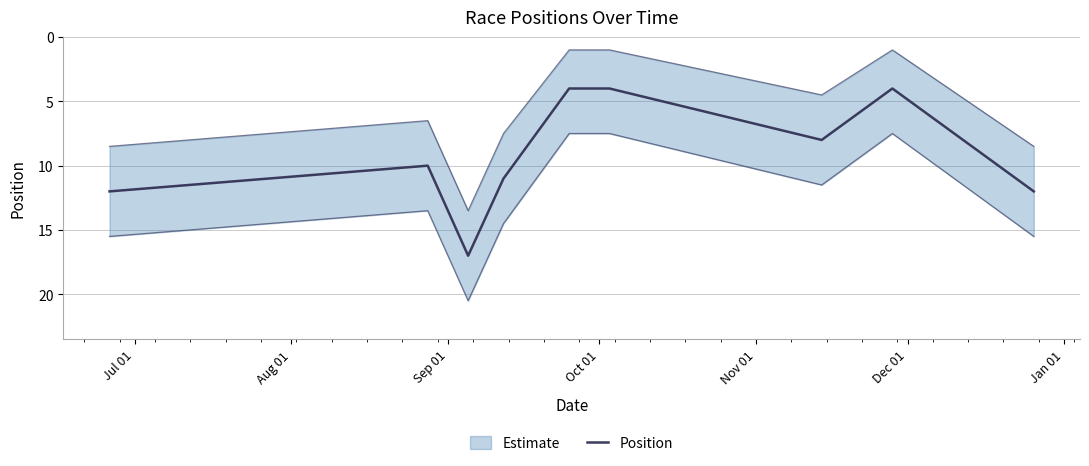

What is the sum of the values at Jul 01 and Nov 01?

16